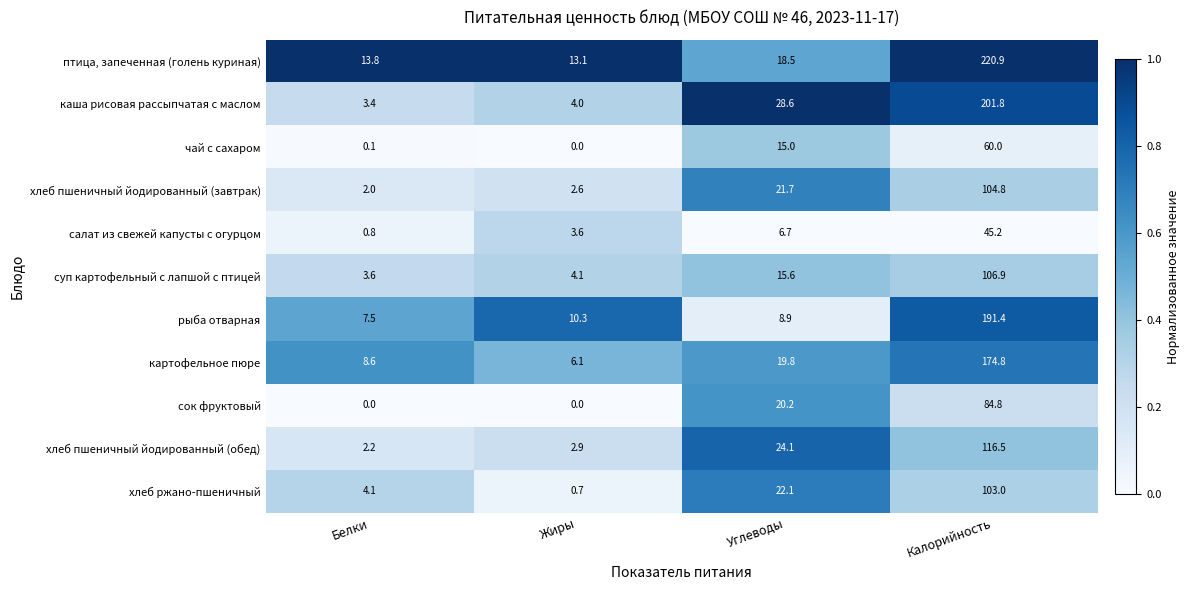

What is the difference between the highest and lowest values at Жиры?

13.1